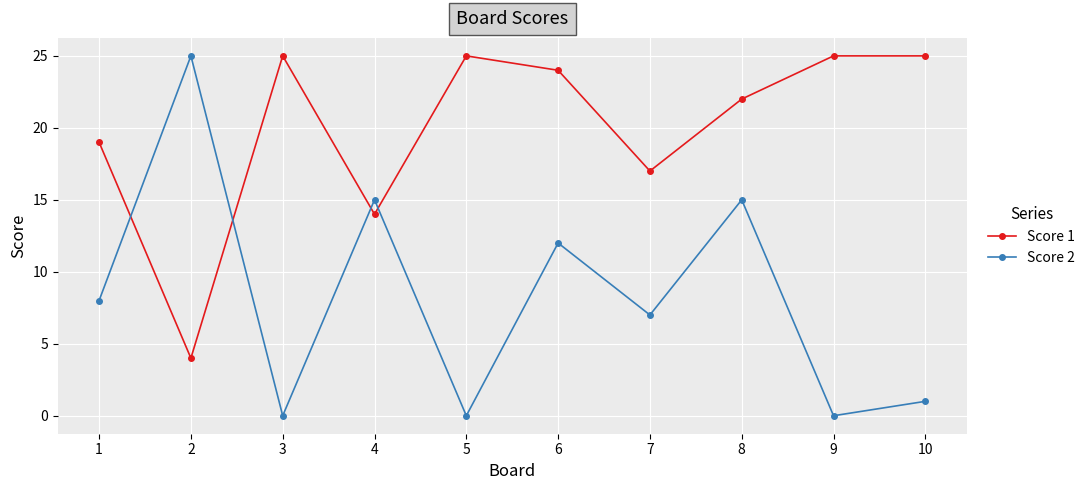

True or false: Score 2 has more than 2 points higher than both neighbors.

True